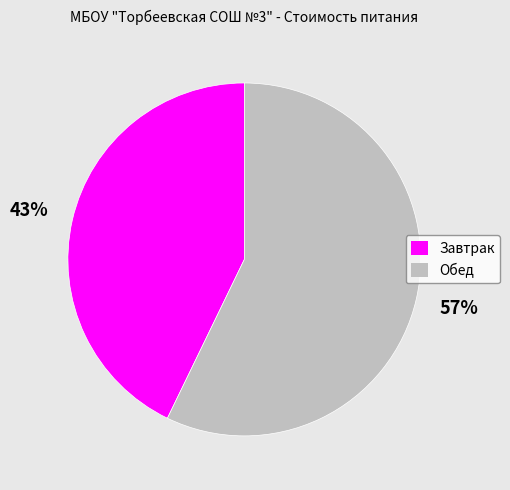

To the nearest percent, what is the average slice percentage?

50%